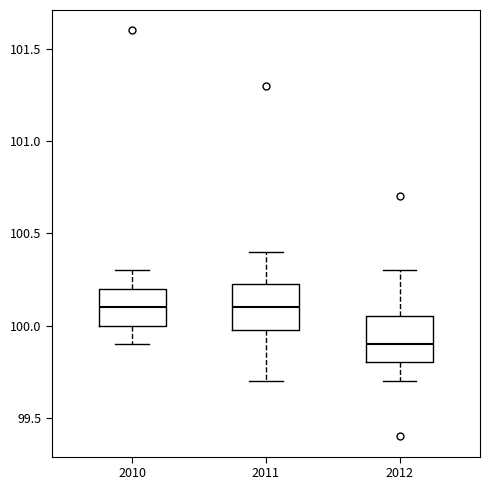

Reading left to right, read every box against the y-axis: the position of its median line, the range the box covers, and the ends of its whiskers. The values are not printed on the chart, so give them approximately, as read against the axis.

2010: median 100.10, box 100.00 to 100.20, whiskers 99.90 to 100.30
2011: median 100.10, box 100.00 to 100.25, whiskers 99.70 to 100.40
2012: median 99.90, box 99.80 to 100.05, whiskers 99.70 to 100.30